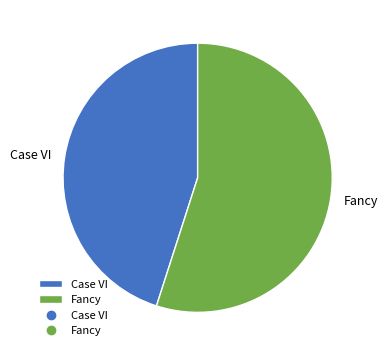

Combined, do Fancy and Case VI account for over 50%?

Yes